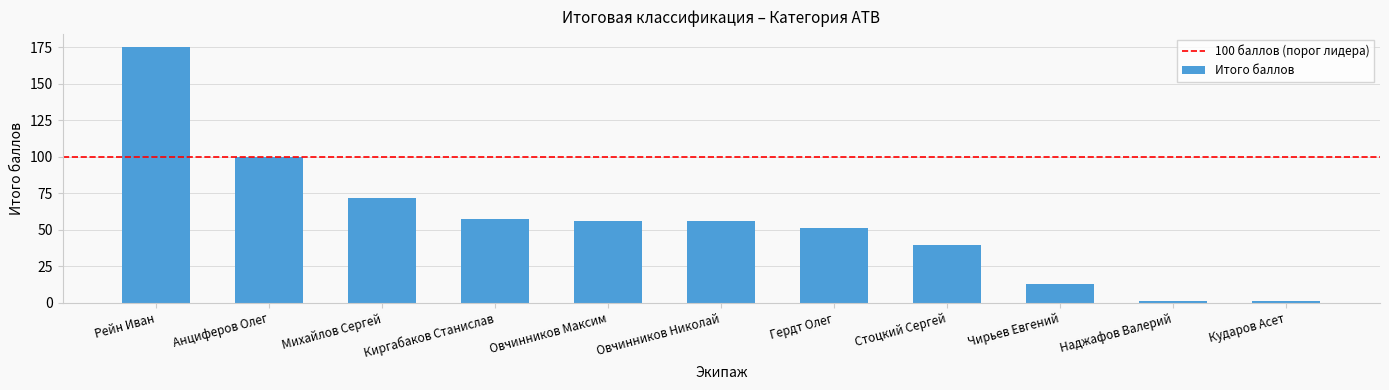

Which has a higher value, Анциферов Олег or Стоцкий Сергей?

Анциферов Олег